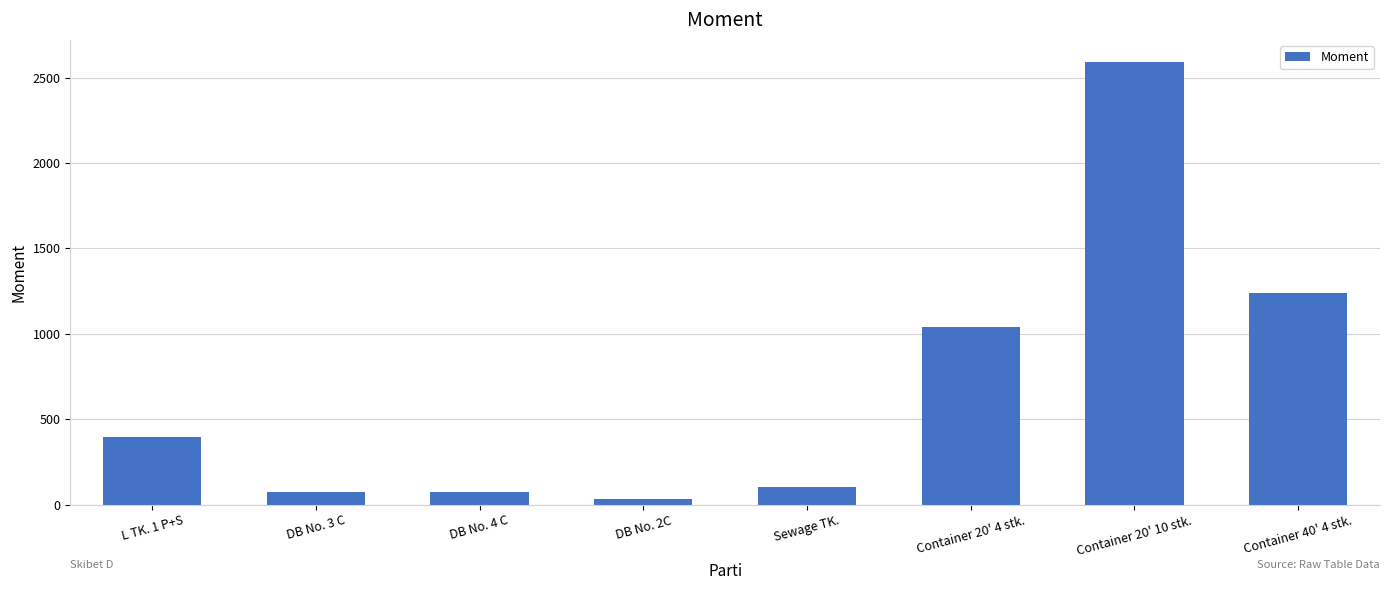

What is the approximate value at DB No. 3 C?

73.2